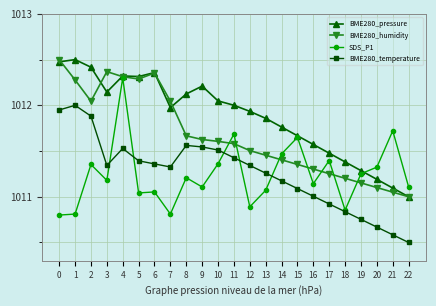

Read the BME280_pressure value at 1.

1012.5